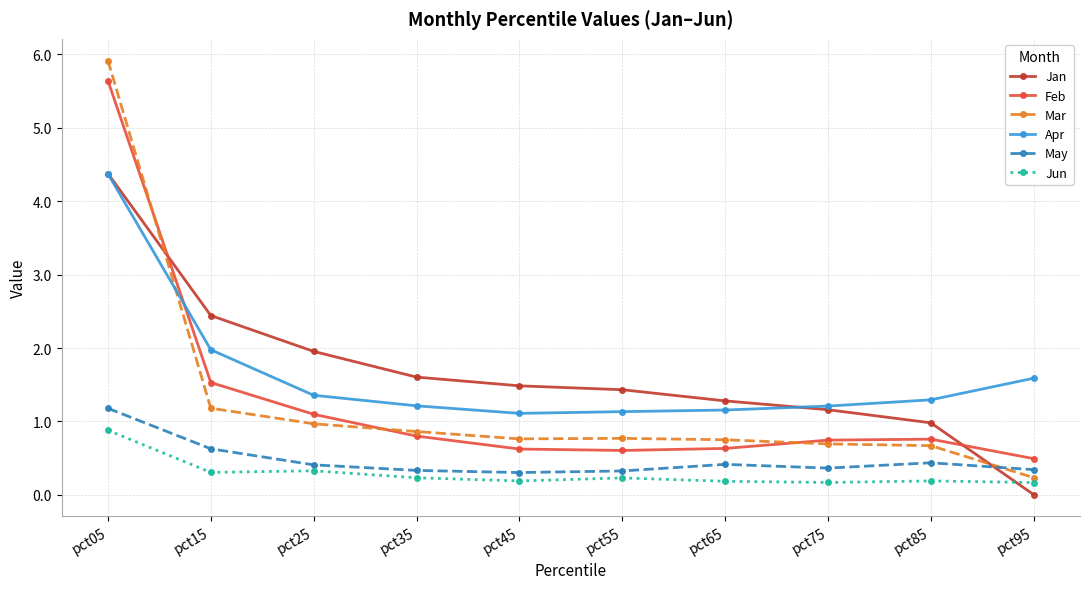

Count the number of data series in this chart.

6